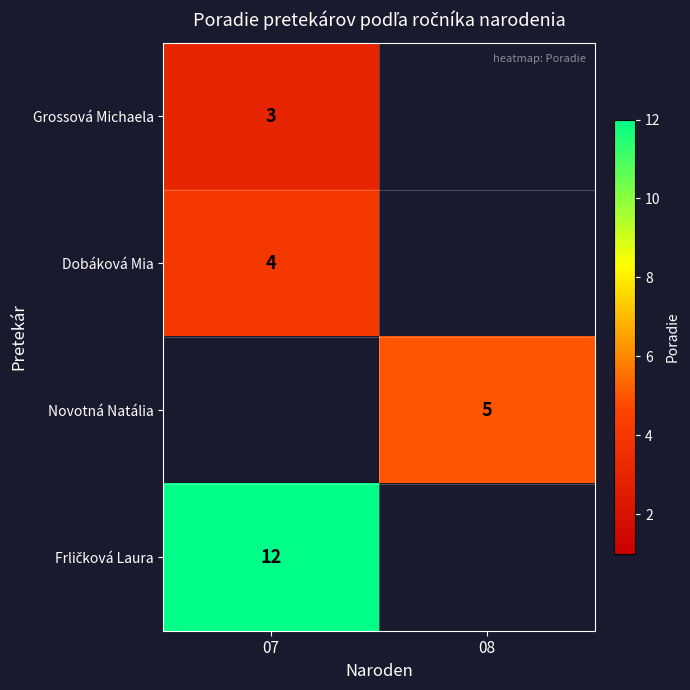

True or false: Grossová Michaela has a value of 3 at 07.

True